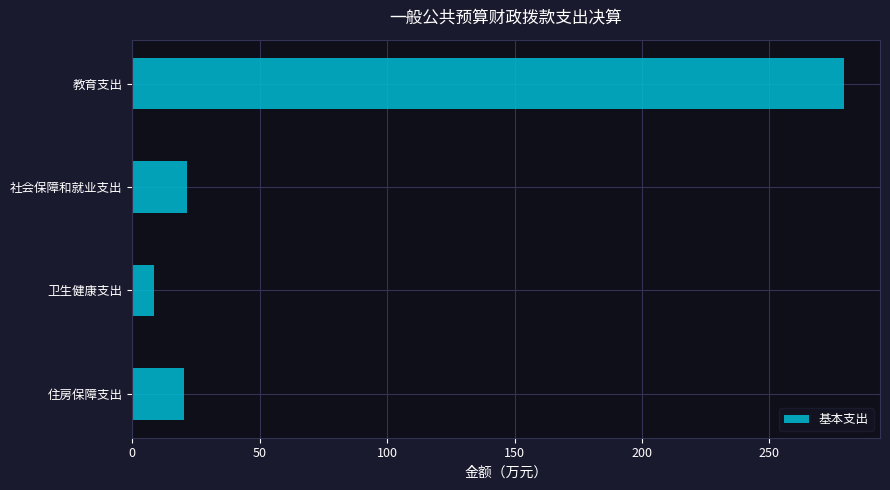

How many data points are above 21?

2